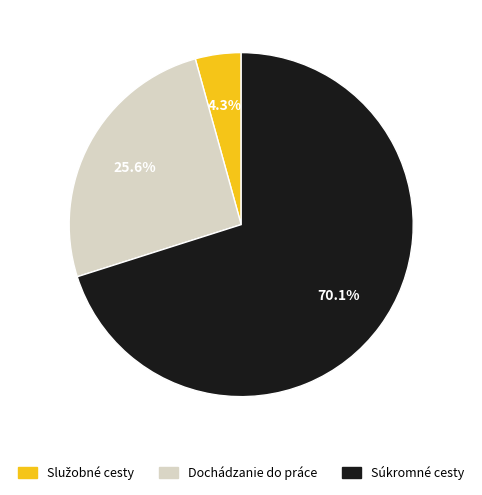

To the nearest percent, what is the average slice percentage?

33%